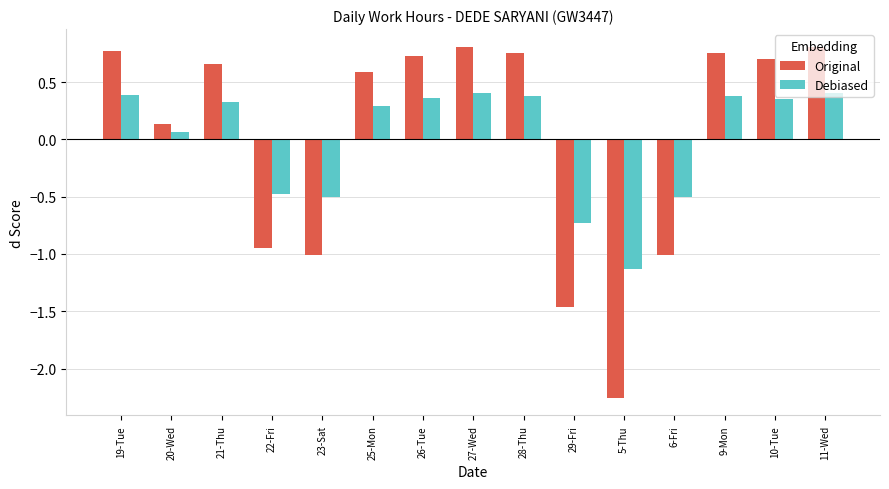

At how many categories does at least one series exceed 0?

10